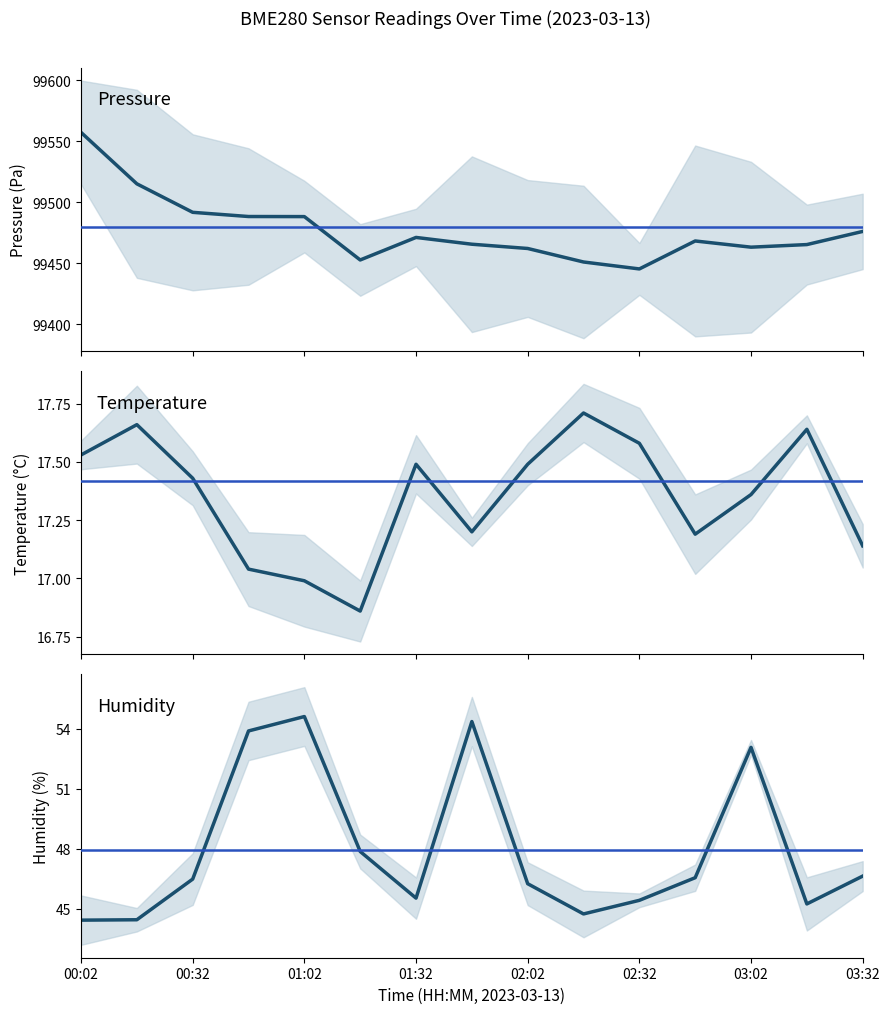

The value of humidity at 11 is 46.5. True or false?

True